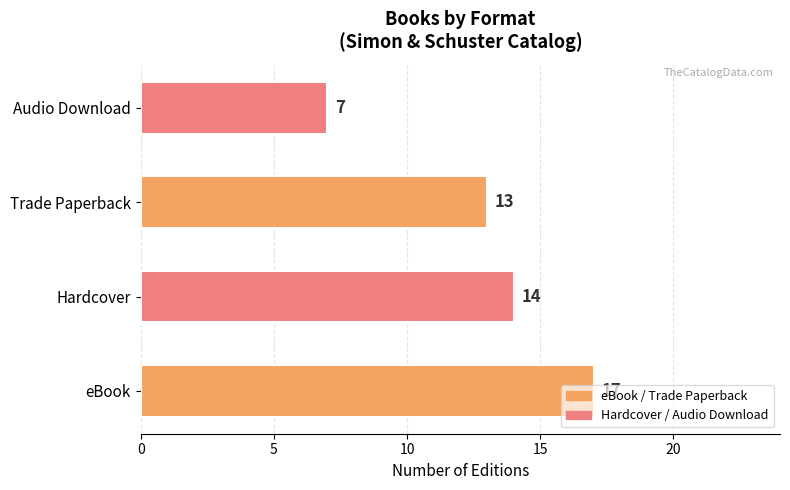

What is the average value?

13